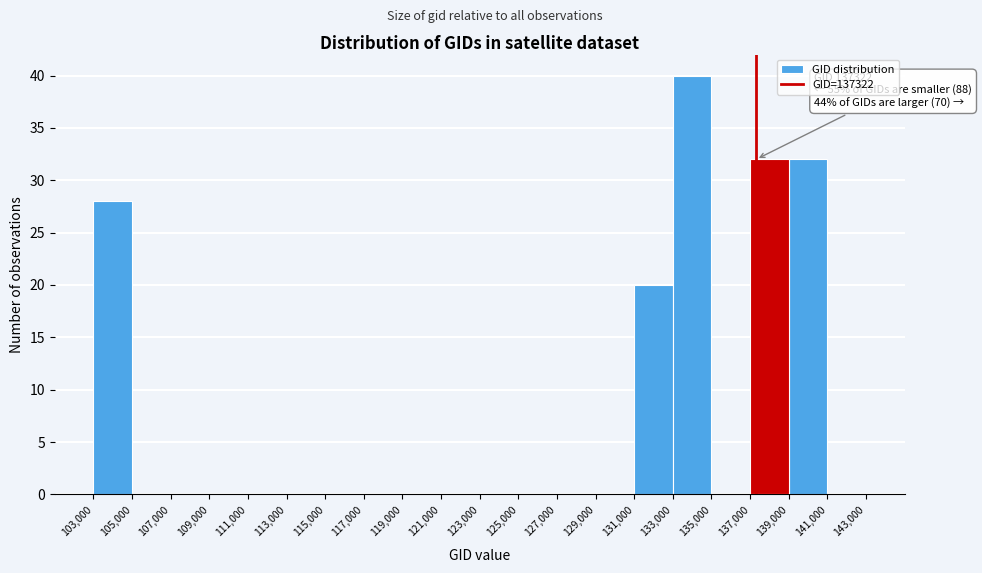

Which range on the x-axis has the tallest bar?

133,000 to 135,000